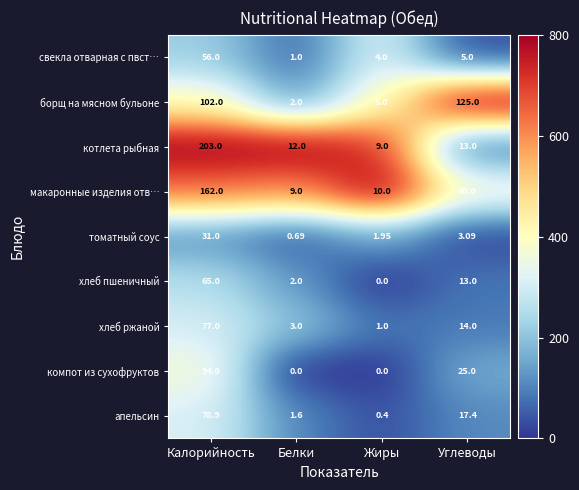

At which category is the sum across all series the highest?

Калорийность